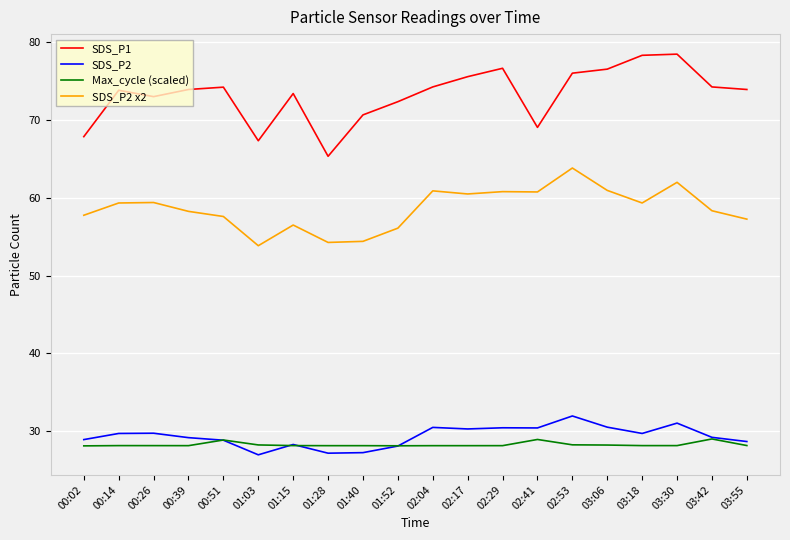

Which series changed the most between 00:14 and 01:03?

SDS_P1